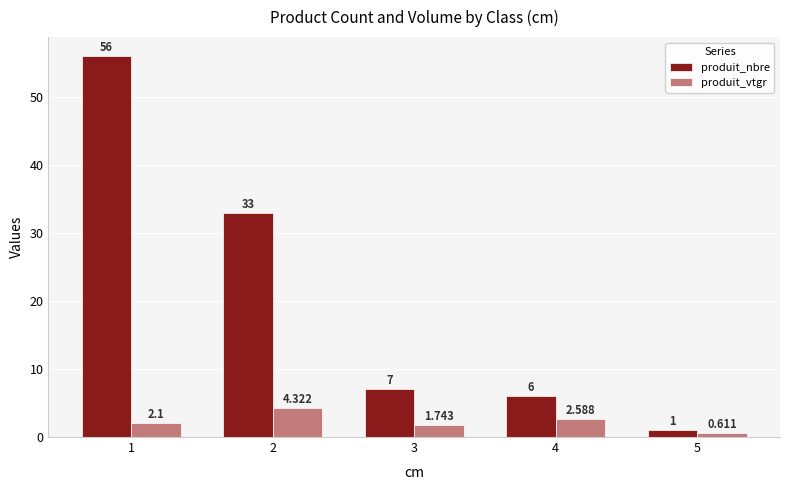

At which category is the sum across all series the highest?

1